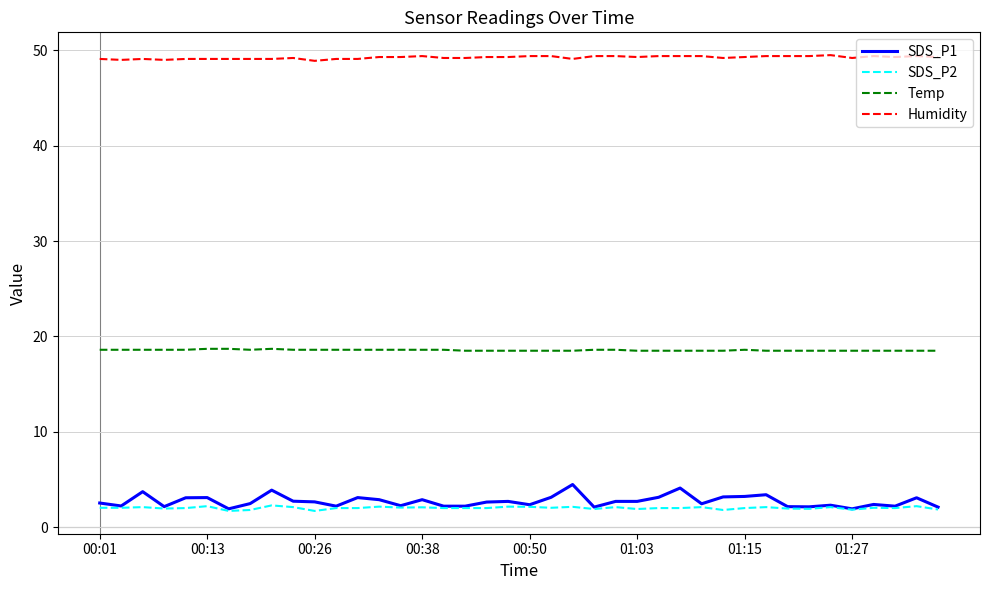

True or false: SDS_P1 and Temp cross at least once.

False